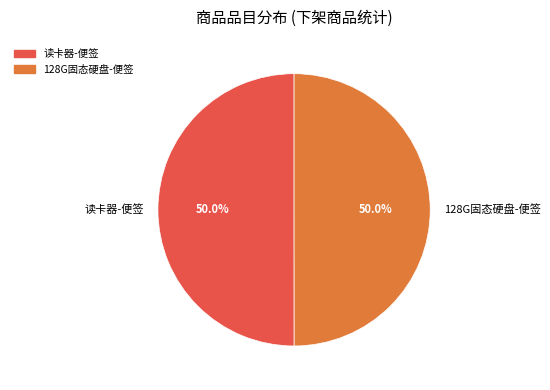

Combined, what portion of the pie is 128G固态硬盘-便签 and 读卡器-便签?

100.0%